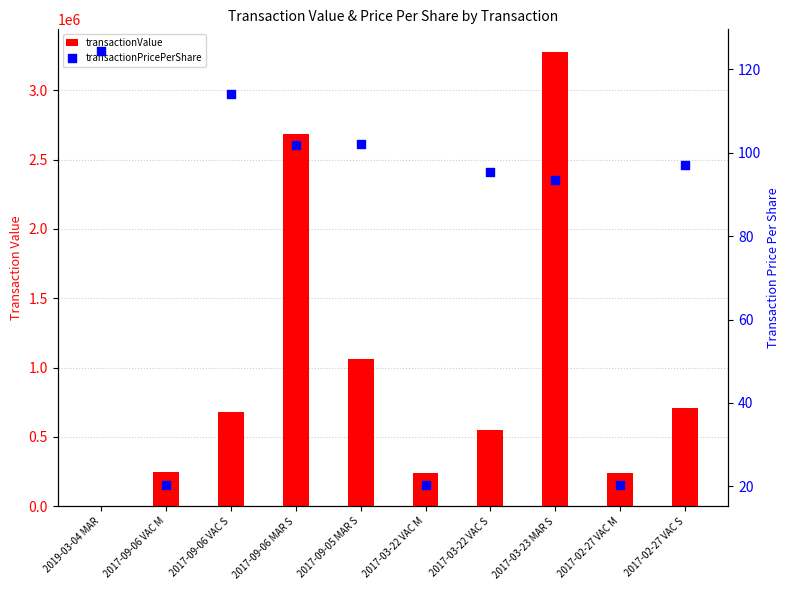

Which series contains the highest Y value?

transactionValue